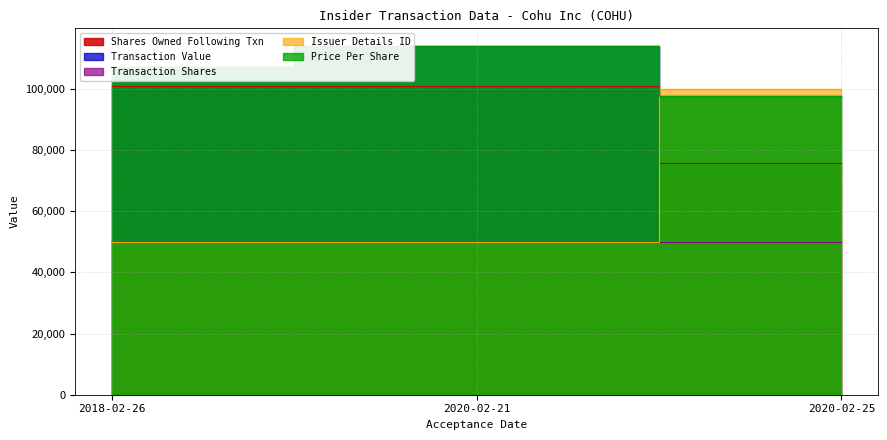

The transactionValue series shows 62701.4 at 2020-02-21. True or false?

False